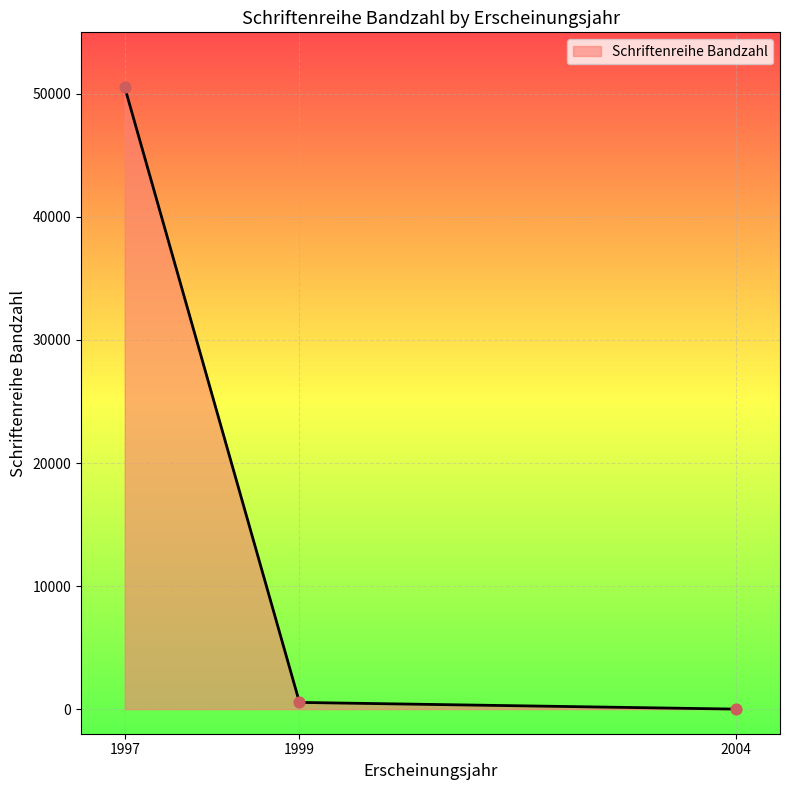

Which has a higher value, 2004 or 1997?

1997